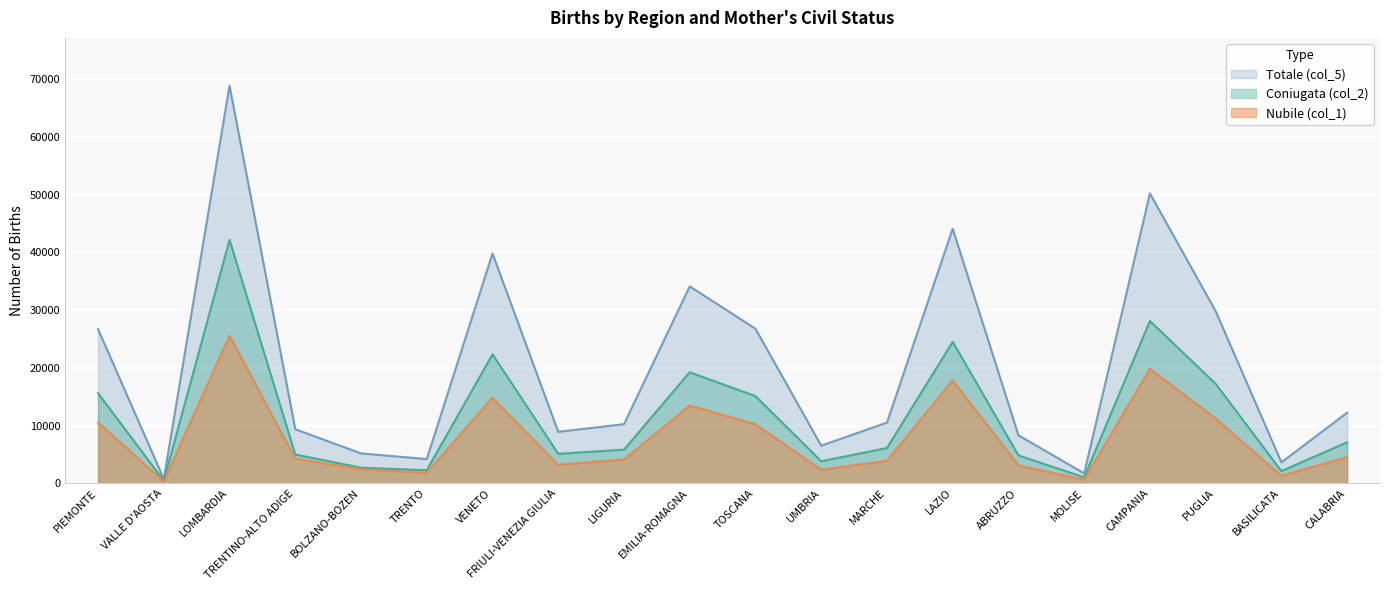

What is the label of the 18th point from the right?

LOMBARDIA